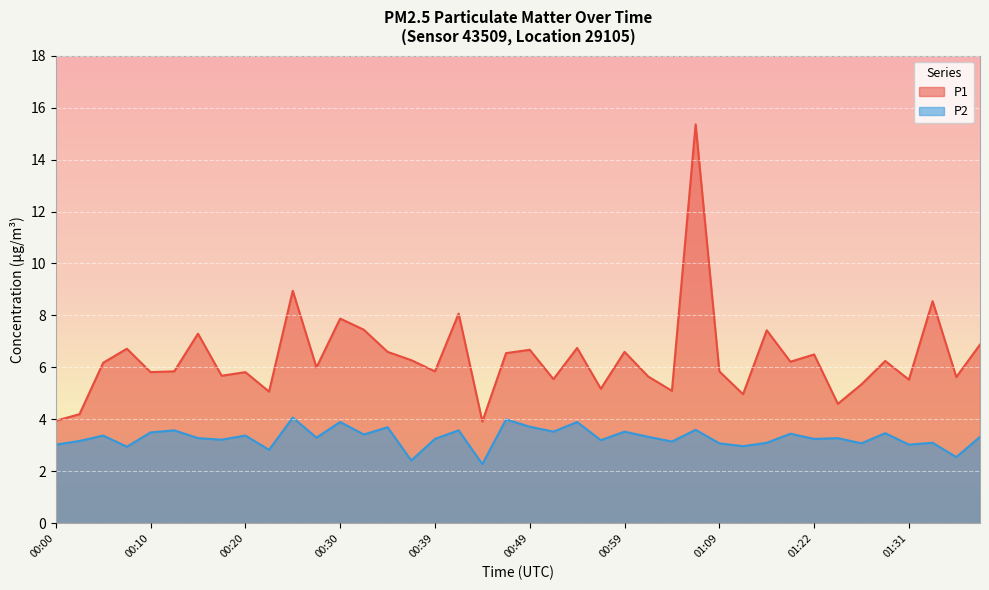

How many lines are shown in the chart?

2